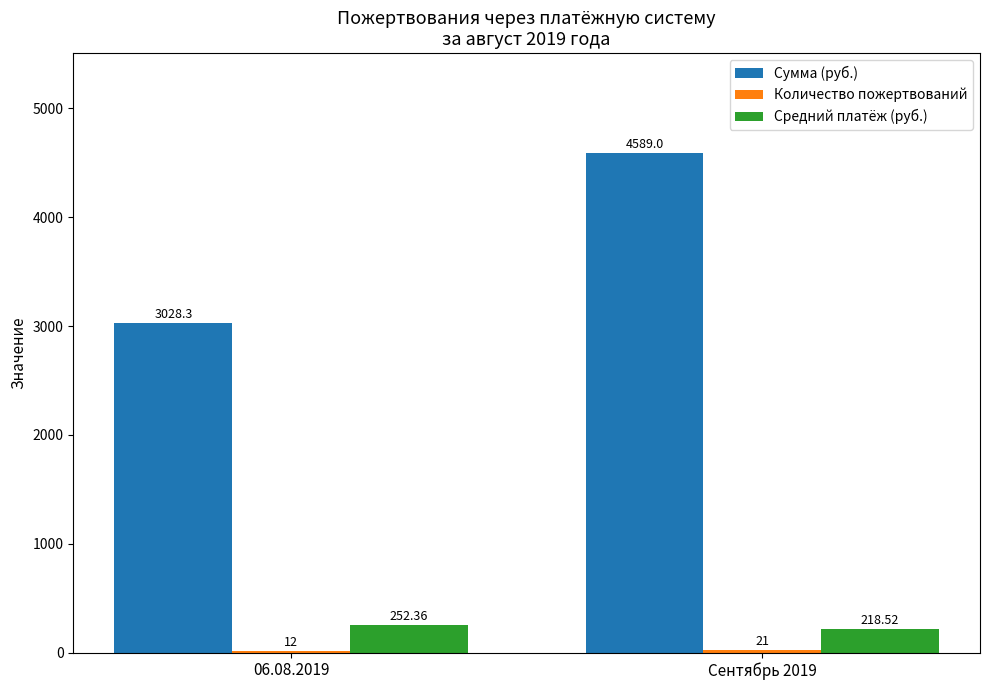

Which series changed the most between 06.08.2019 and Сентябрь 2019?

Сумма (руб.)